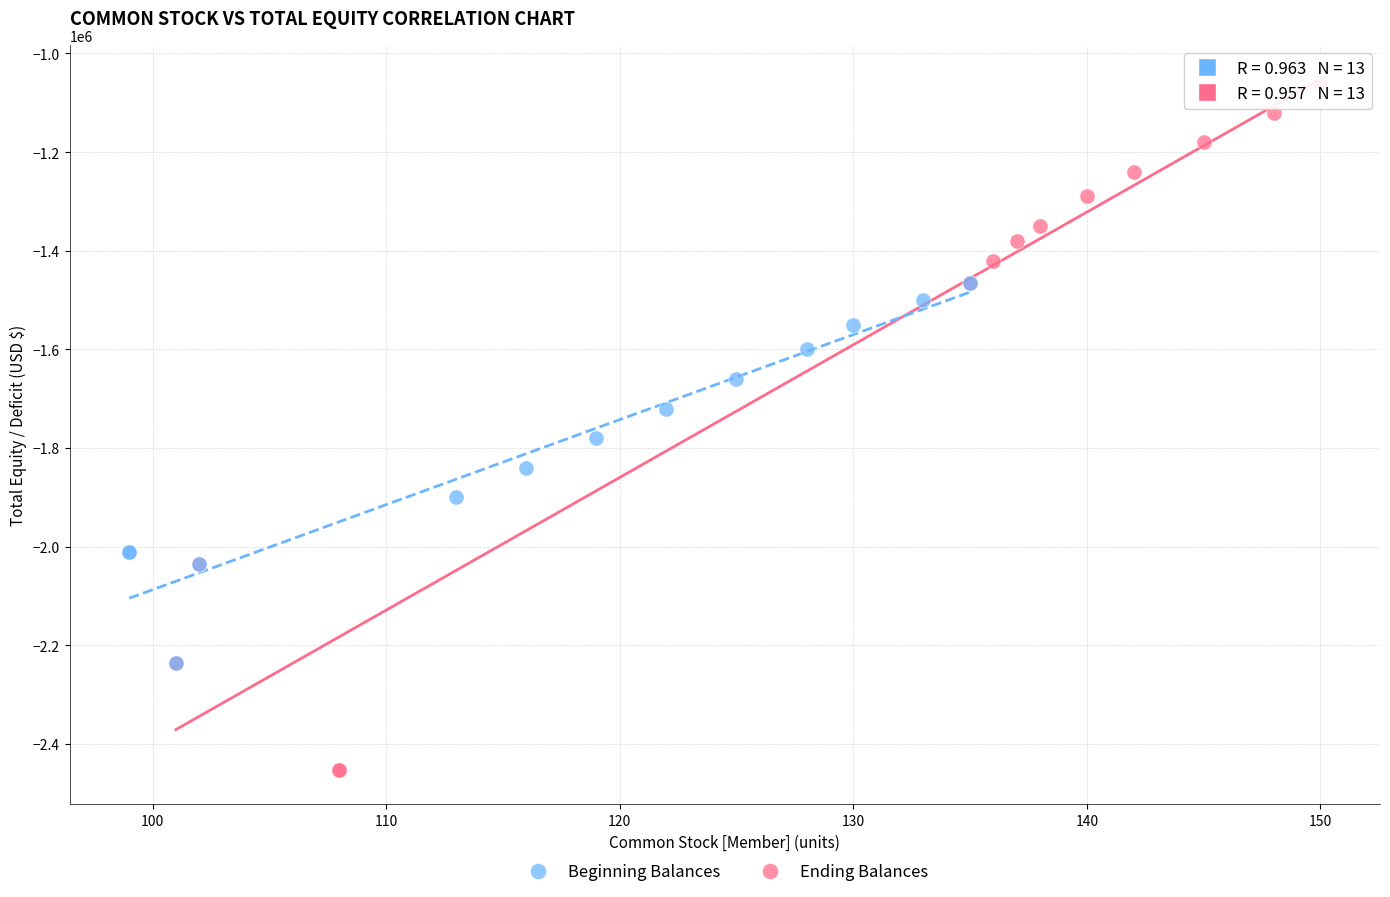

Which series has the largest Y range (max minus min)?

Ending Balances